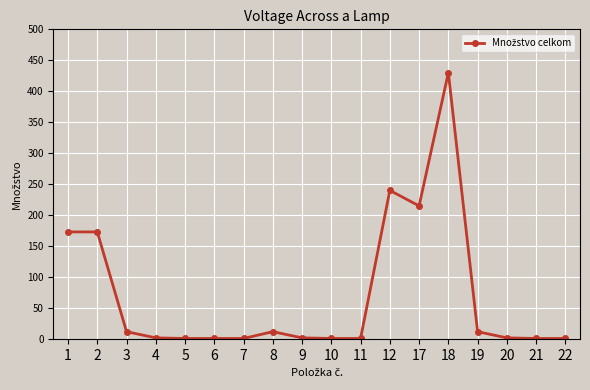

The chart shows a value of 1 at 21. True or false?

True